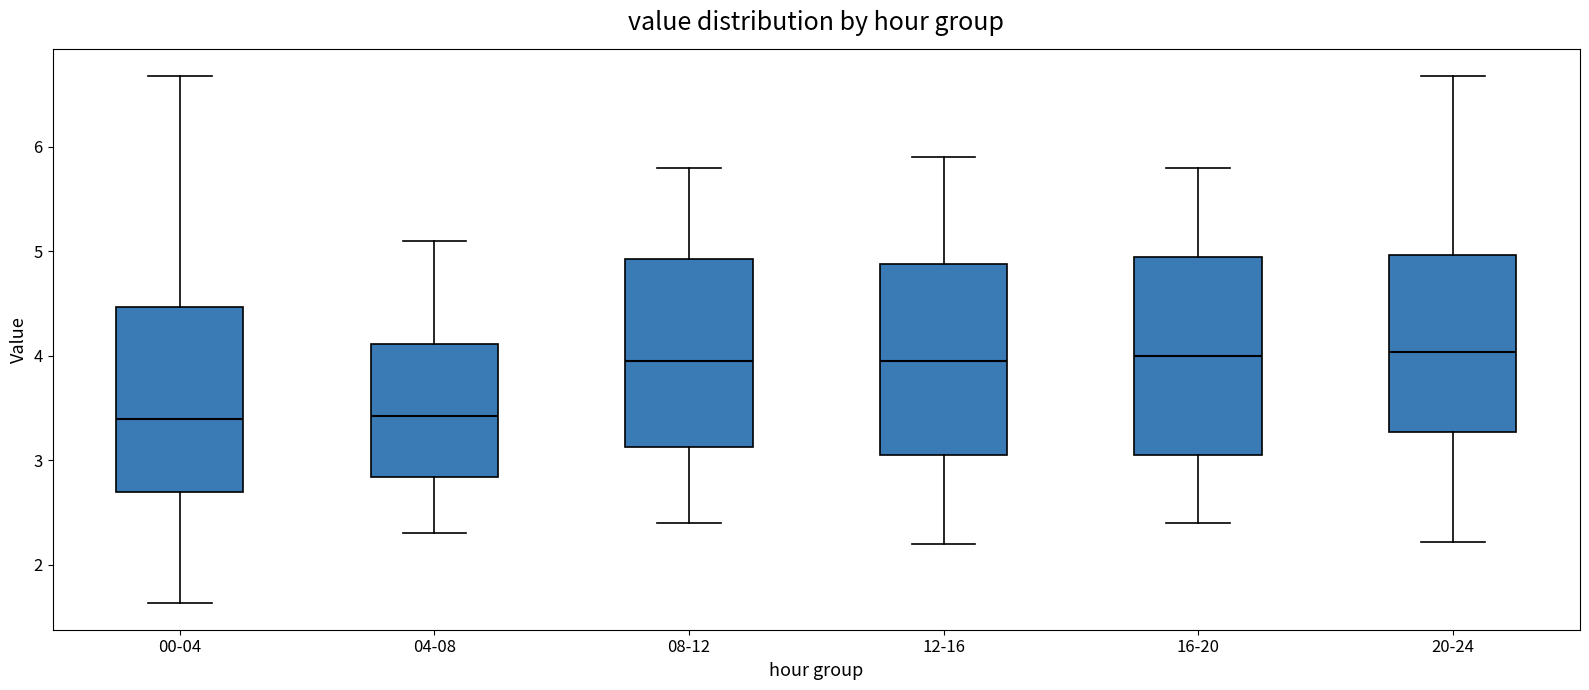

Reading left to right, transcribe this box plot: for each box, give where its median line is, the range the box spans, and where its two whiskers end, as read against the y-axis. The values are not printed on the chart, so give them approximately, as read against the axis.

00-04: median 3.4, box 2.7 to 4.5, whiskers 1.6 to 6.7
04-08: median 3.4, box 2.8 to 4.1, whiskers 2.3 to 5.1
08-12: median 4.0, box 3.1 to 4.9, whiskers 2.4 to 5.8
12-16: median 4.0, box 3.1 to 4.9, whiskers 2.2 to 5.9
16-20: median 4.0, box 3.1 to 5.0, whiskers 2.4 to 5.8
20-24: median 4.0, box 3.3 to 5.0, whiskers 2.2 to 6.7